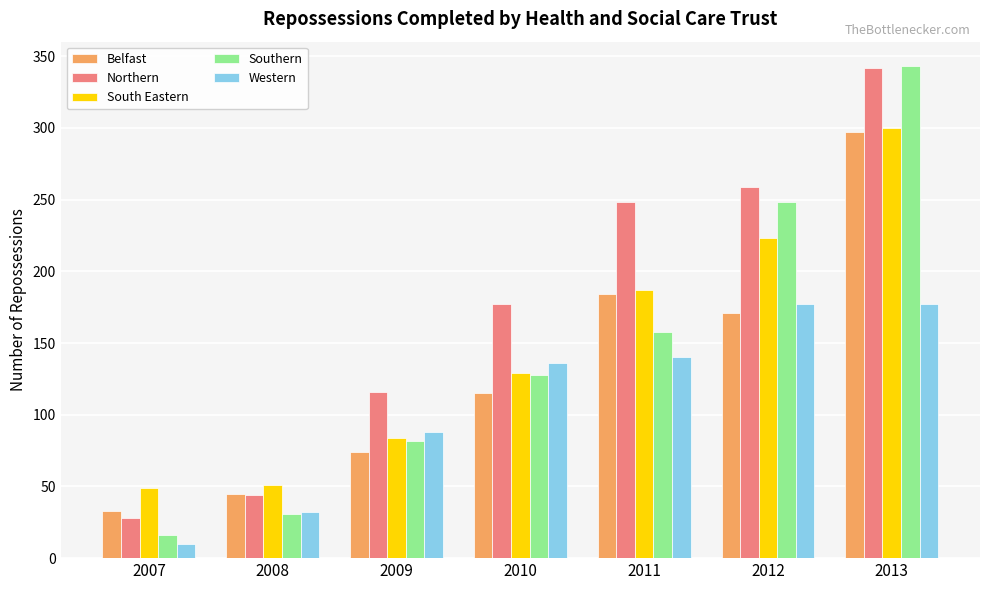

The Northern series shows 40 at 2007. True or false?

False